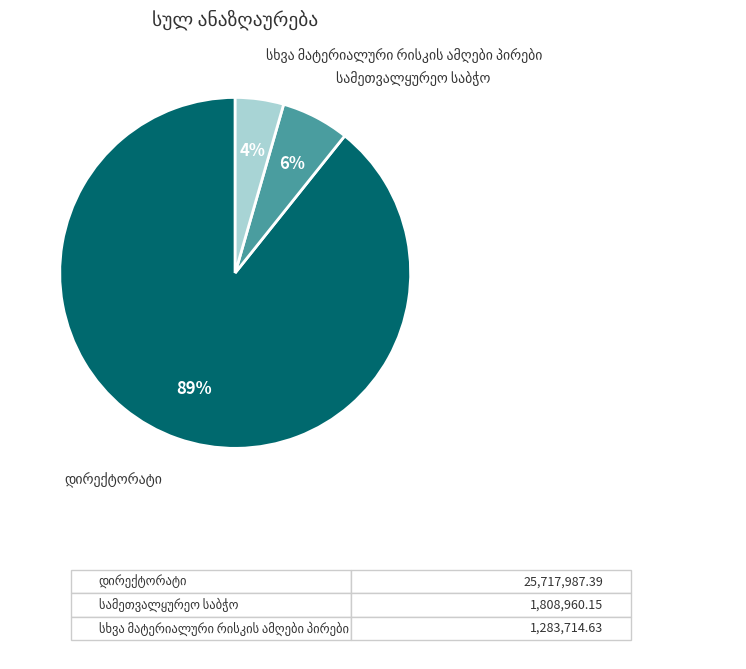

How many segments does this pie chart have?

3